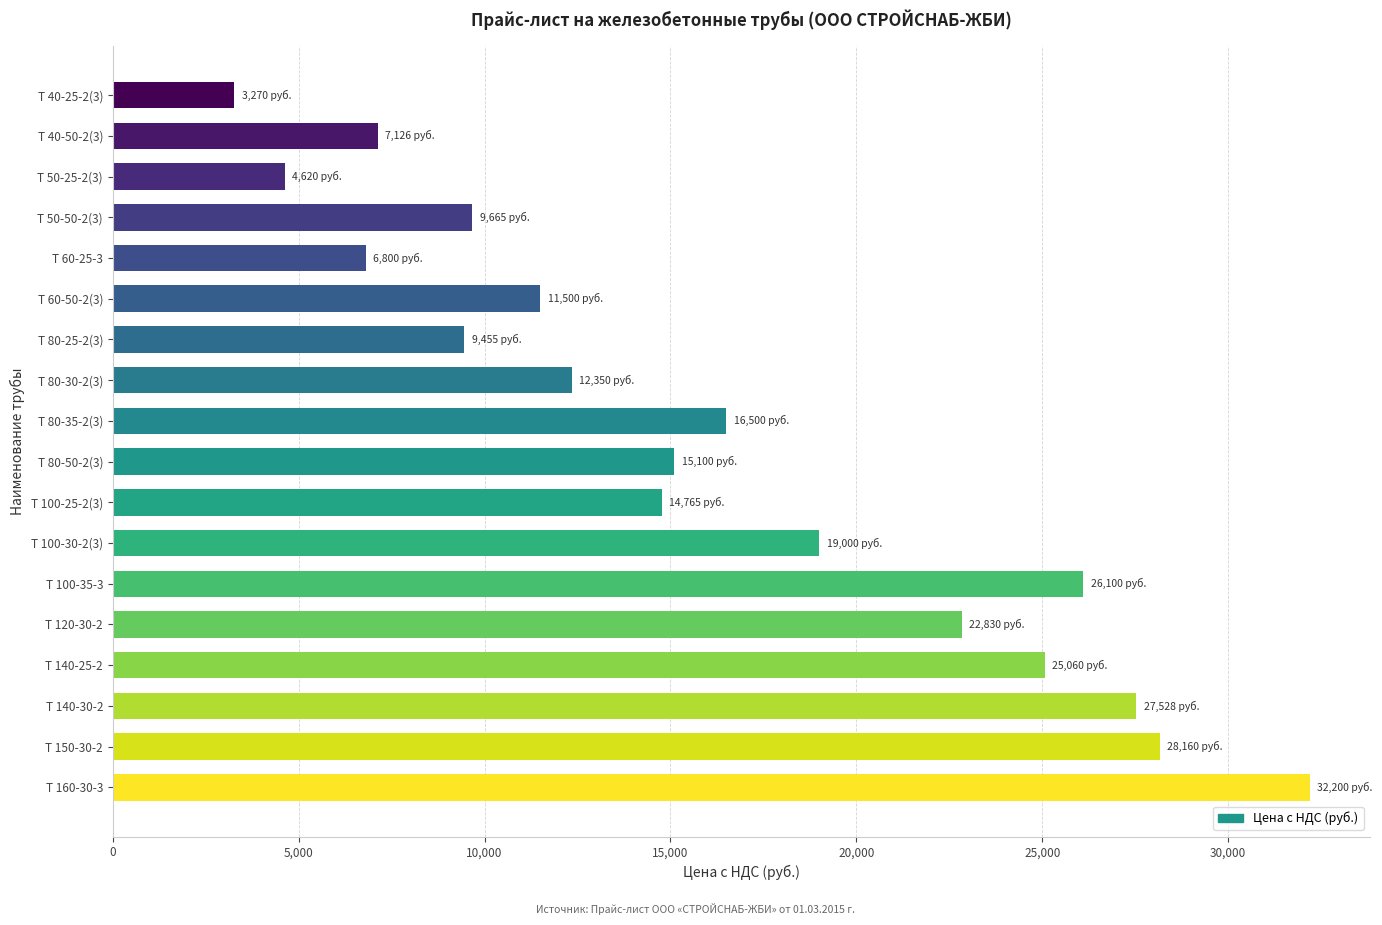

How many data points does each series have?

18